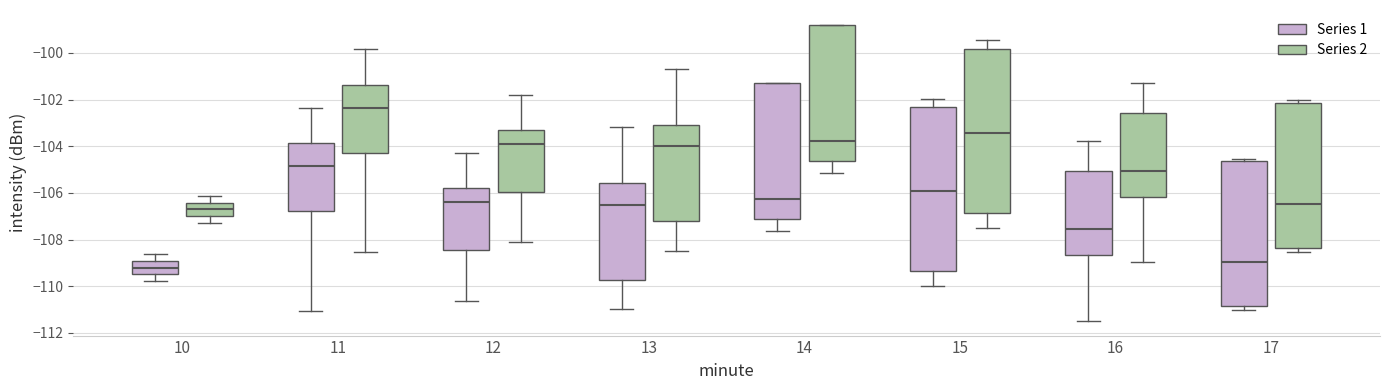

Reading left to right, transcribe this box plot: for each box, give where its median line is, the range the box spans, and where its two whiskers end, as read against the y-axis. The values are not printed on the chart, so give them approximately, as read against the axis.

10 (Series 1): median -109.2, box -109.4 to -109.0, whiskers -109.8 to -108.6
10 (Series 2): median -106.8, box -107.0 to -106.4, whiskers -107.2 to -106.2
11 (Series 1): median -104.8, box -106.8 to -103.8, whiskers -111.0 to -102.4
11 (Series 2): median -102.4, box -104.2 to -101.4, whiskers -108.6 to -99.8
12 (Series 1): median -106.4, box -108.4 to -105.8, whiskers -110.6 to -104.4
12 (Series 2): median -104.0, box -106.0 to -103.4, whiskers -108.2 to -101.8
13 (Series 1): median -106.6, box -109.8 to -105.6, whiskers -111.0 to -103.2
13 (Series 2): median -104.0, box -107.2 to -103.0, whiskers -108.4 to -100.6
14 (Series 1): median -106.2, box -107.2 to -101.4, whiskers -107.6 to -101.2
14 (Series 2): median -103.8, box -104.6 to -98.8, whiskers -105.2 to -98.8
15 (Series 1): median -106.0, box -109.4 to -102.4, whiskers -110.0 to -102.0
15 (Series 2): median -103.4, box -106.8 to -99.8, whiskers -107.4 to -99.4
16 (Series 1): median -107.6, box -108.6 to -105.0, whiskers -111.4 to -103.8
16 (Series 2): median -105.0, box -106.2 to -102.6, whiskers -109.0 to -101.2
17 (Series 1): median -109.0, box -110.8 to -104.6, whiskers -111.0 to -104.6 (just above the box's upper edge)
17 (Series 2): median -106.4, box -108.4 to -102.2, whiskers -108.6 to -102.0